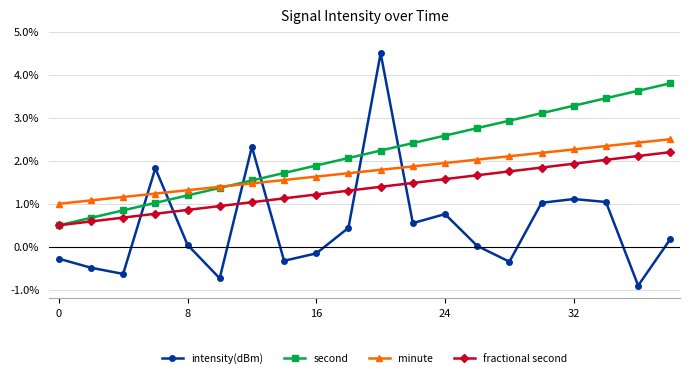

What is the maximum value shown in the chart?

4.5